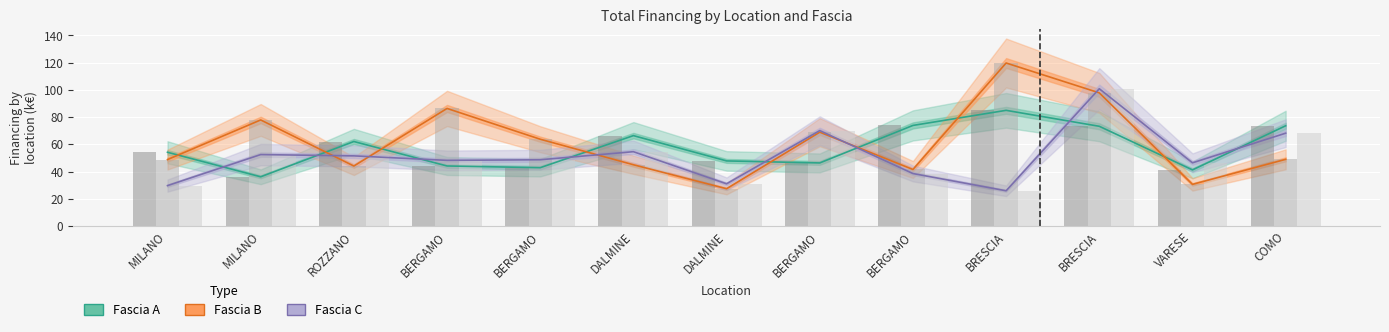

What is the total value across all series at BRESCIA?

230.6